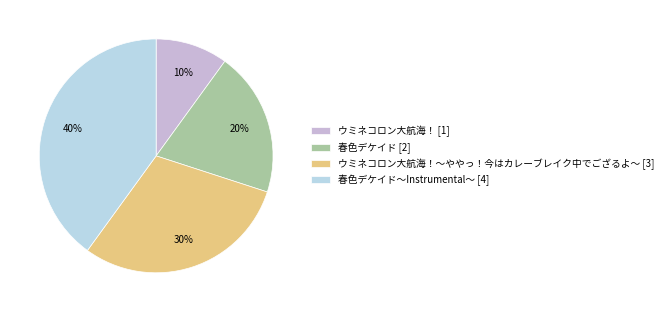

Rank the categories by value from highest to lowest.

春色デケイド～Instrumental～ [4], ウミネコロン大航海！～ややっ！今はカレーブレイク中でござるよ～ [3], 春色デケイド [2], ウミネコロン大航海！ [1]